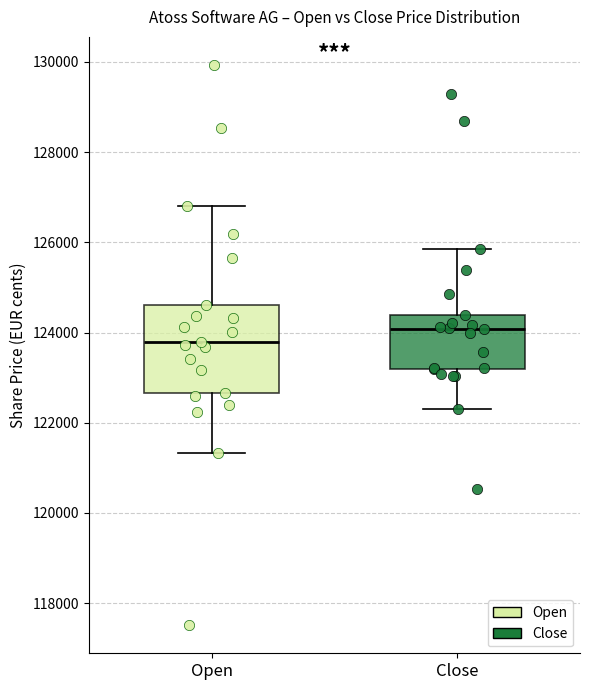

Where is the lower edge of the box for Close on the y-axis? The values are not printed on the chart, so give them approximately, as read against the axis.

123200